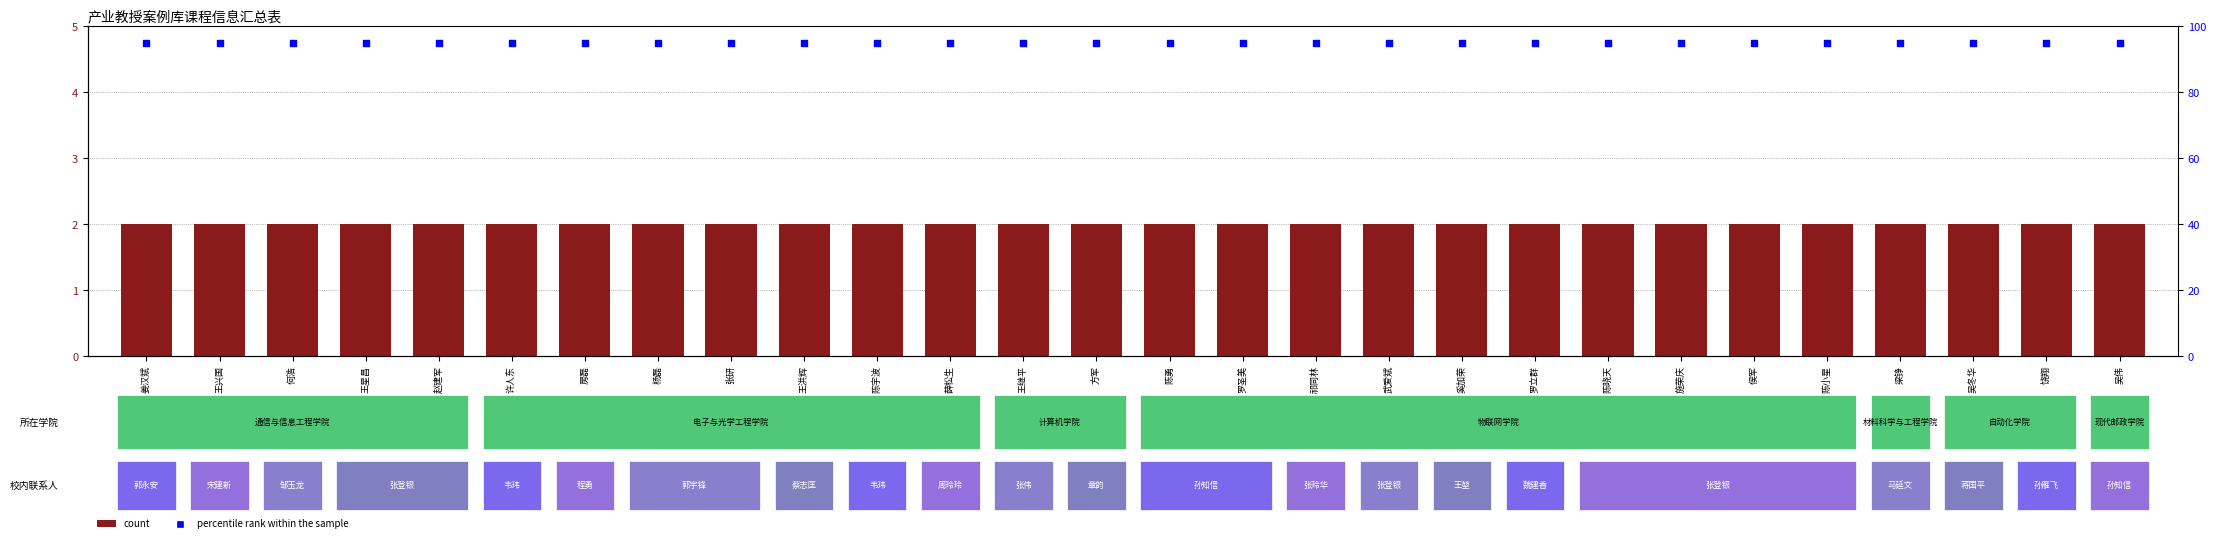

What is the total value across all series at 房磊?

97